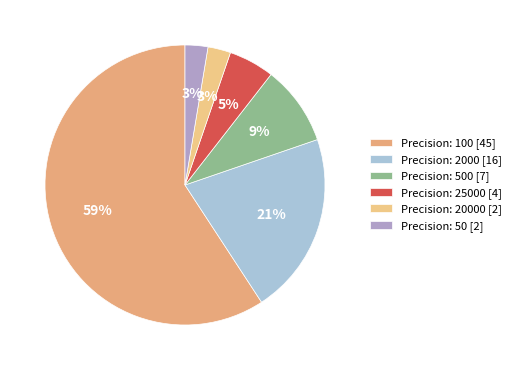

How many slices are in this pie chart?

6